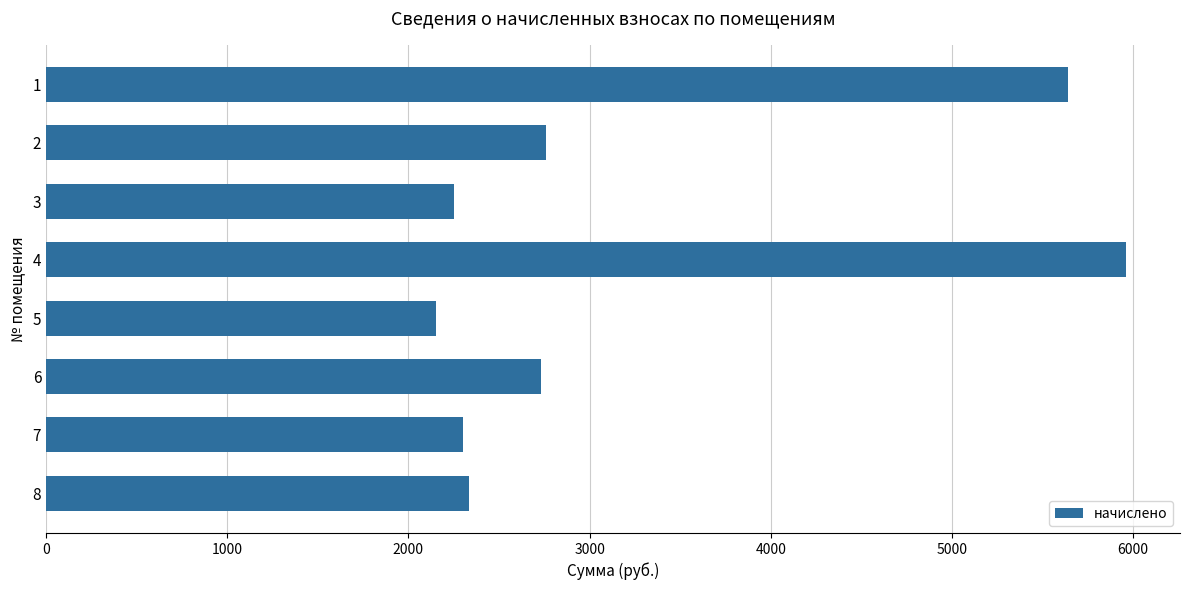

Approximately how many times larger is the value at 5 compared to 3?

1.0